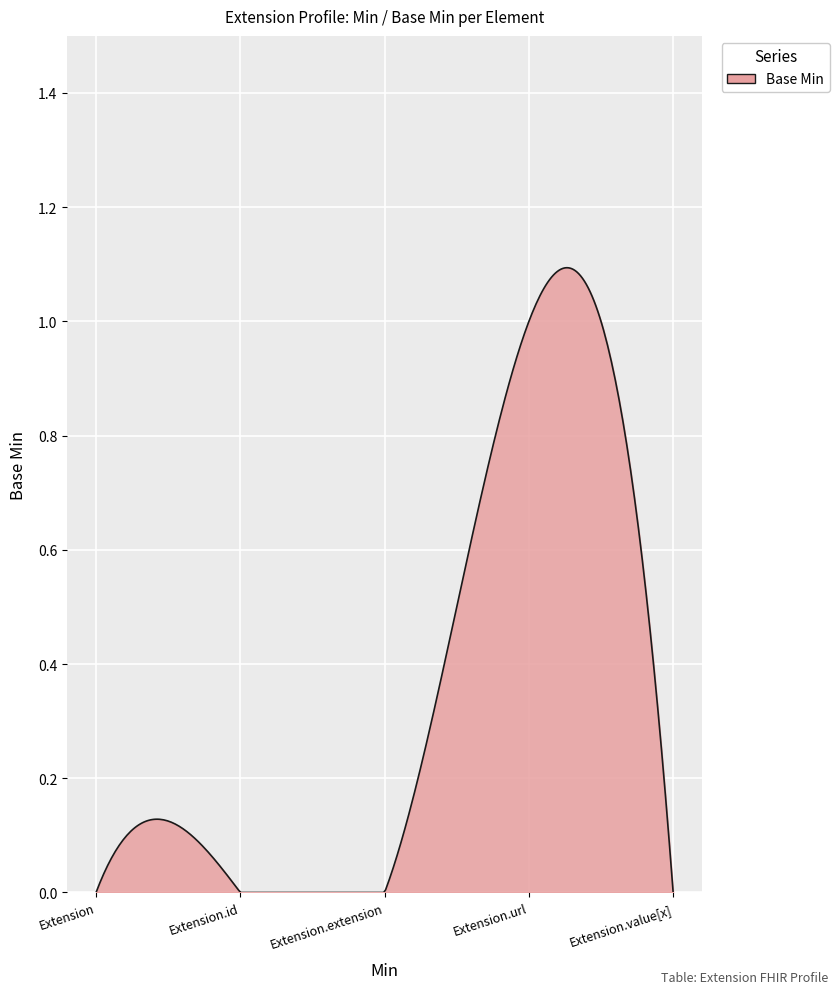

What is the sum of all values?

105.9